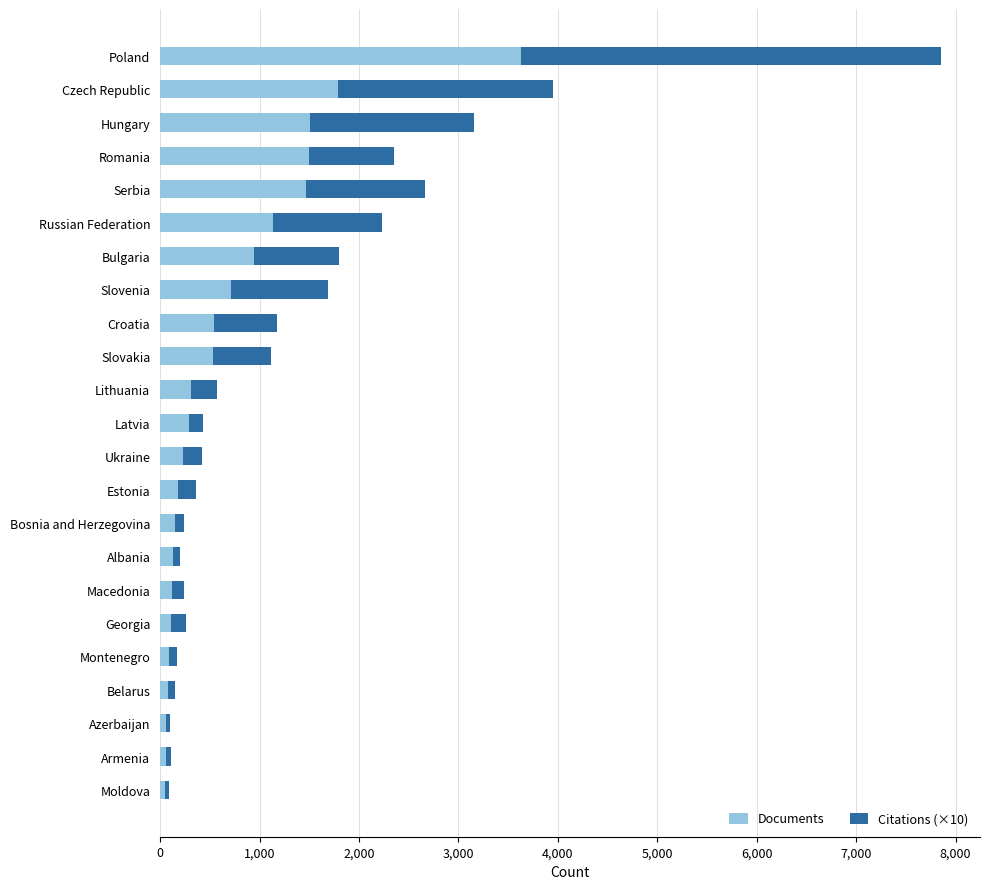

What are all the series names shown in the legend?

Documents, Citations (×10)